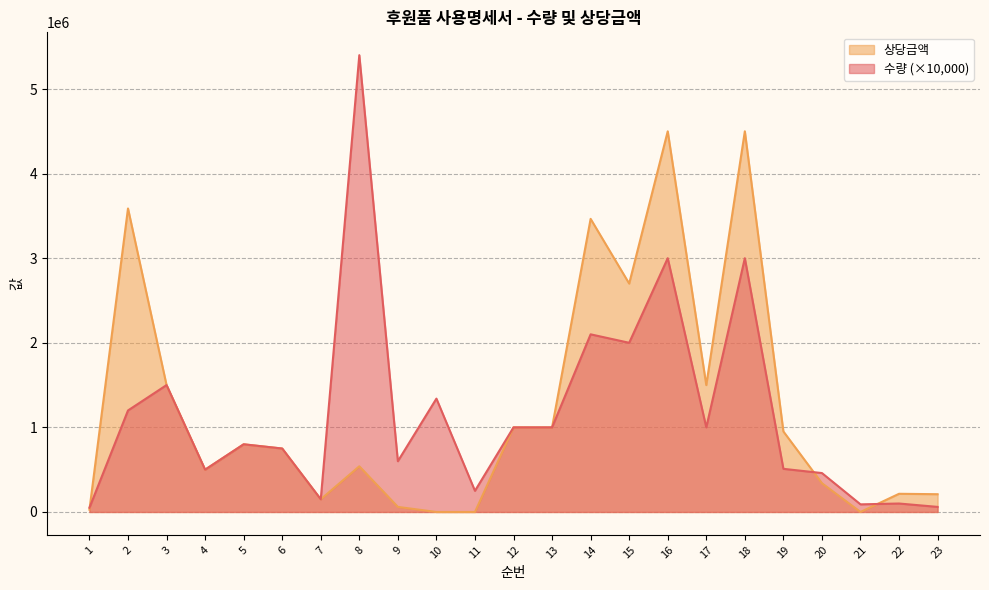

Count the number of categories in the chart.

23